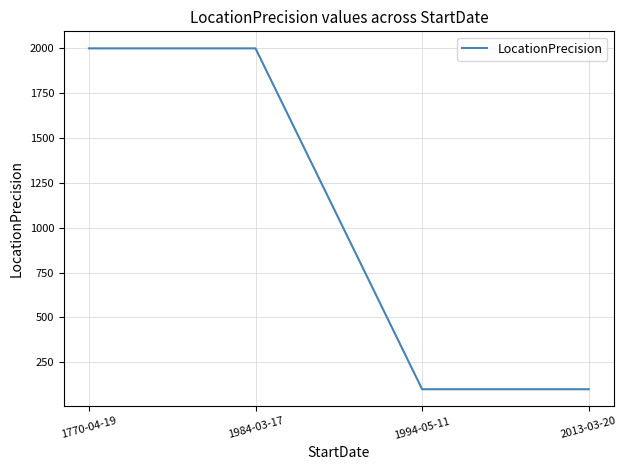

What is the maximum value shown in the chart?

2000